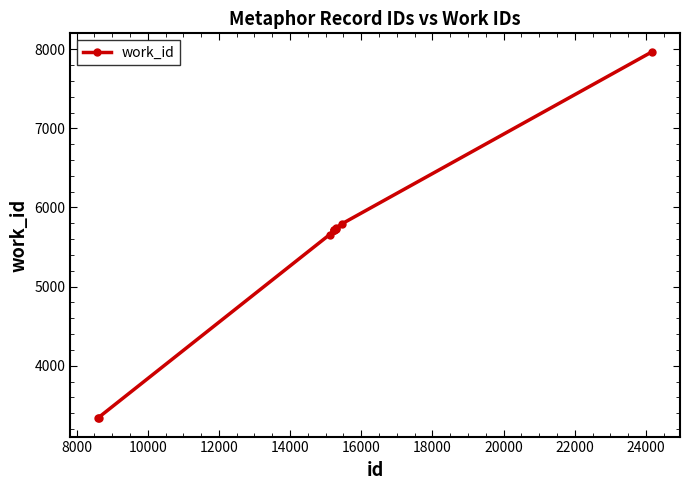

What is the maximum value shown in the chart?

7969